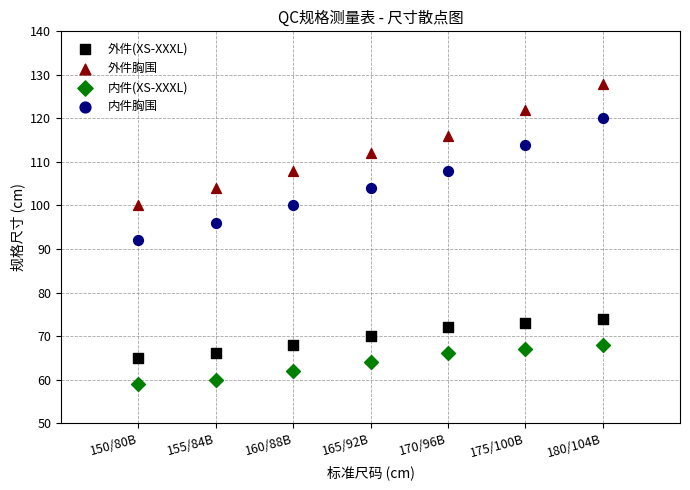

Which series reaches the minimum Y coordinate?

内件(XS-XXXL)